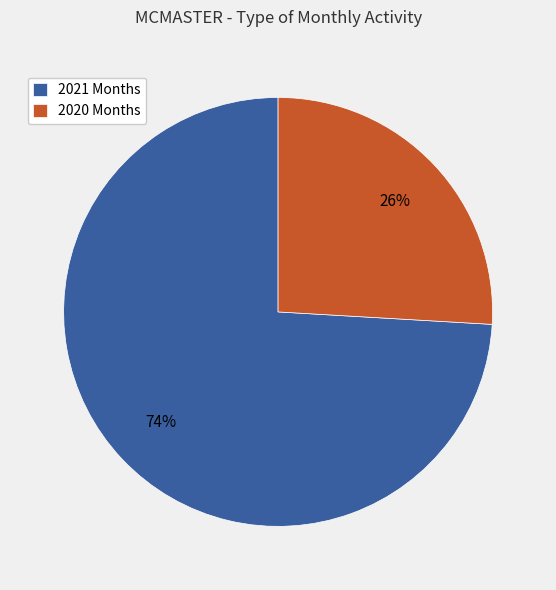

To the nearest percent, what is the combined percentage of 2020 Months and 2021 Months?

100%